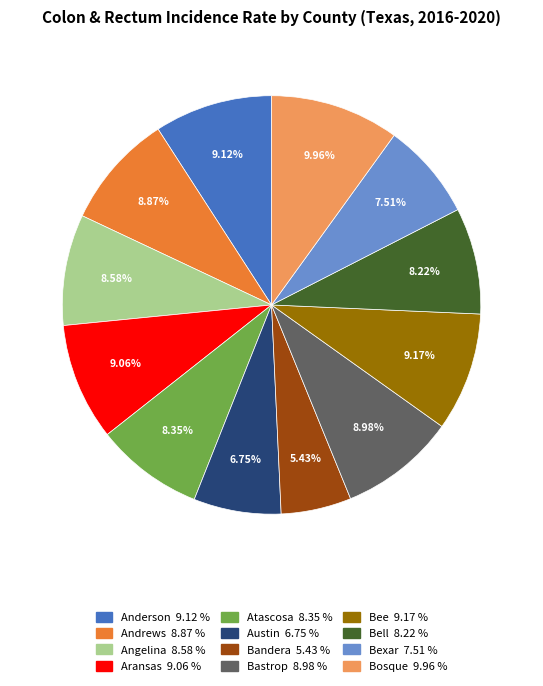

Which has a higher value, Atascosa or Bastrop?

Bastrop